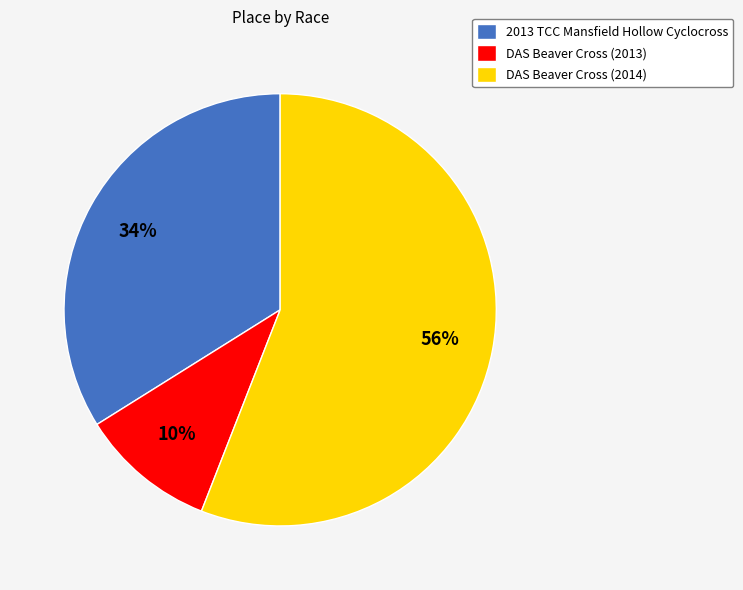

How many segments does this pie chart have?

3